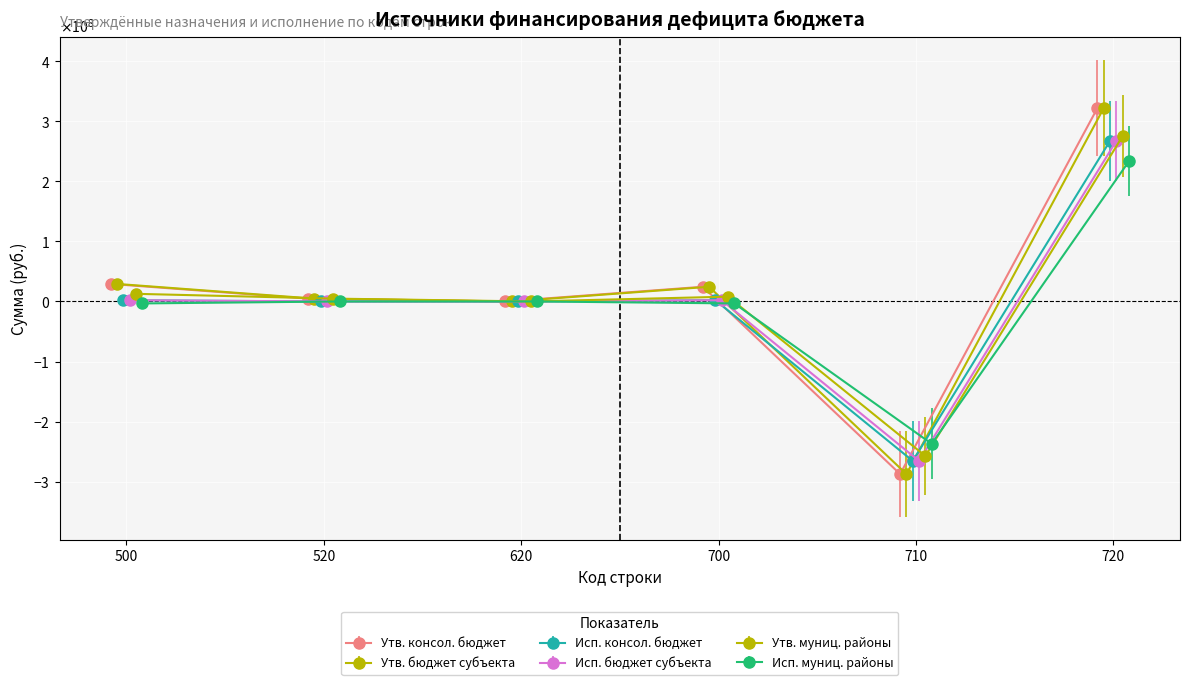

How many interior local peaks does the Утв. муниц. районы series have?

1